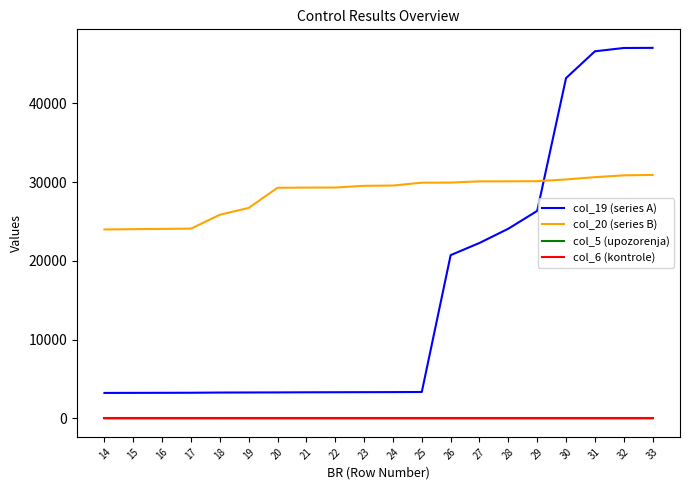

Which series changed the most between 19 and 33?

col_19 (series A)